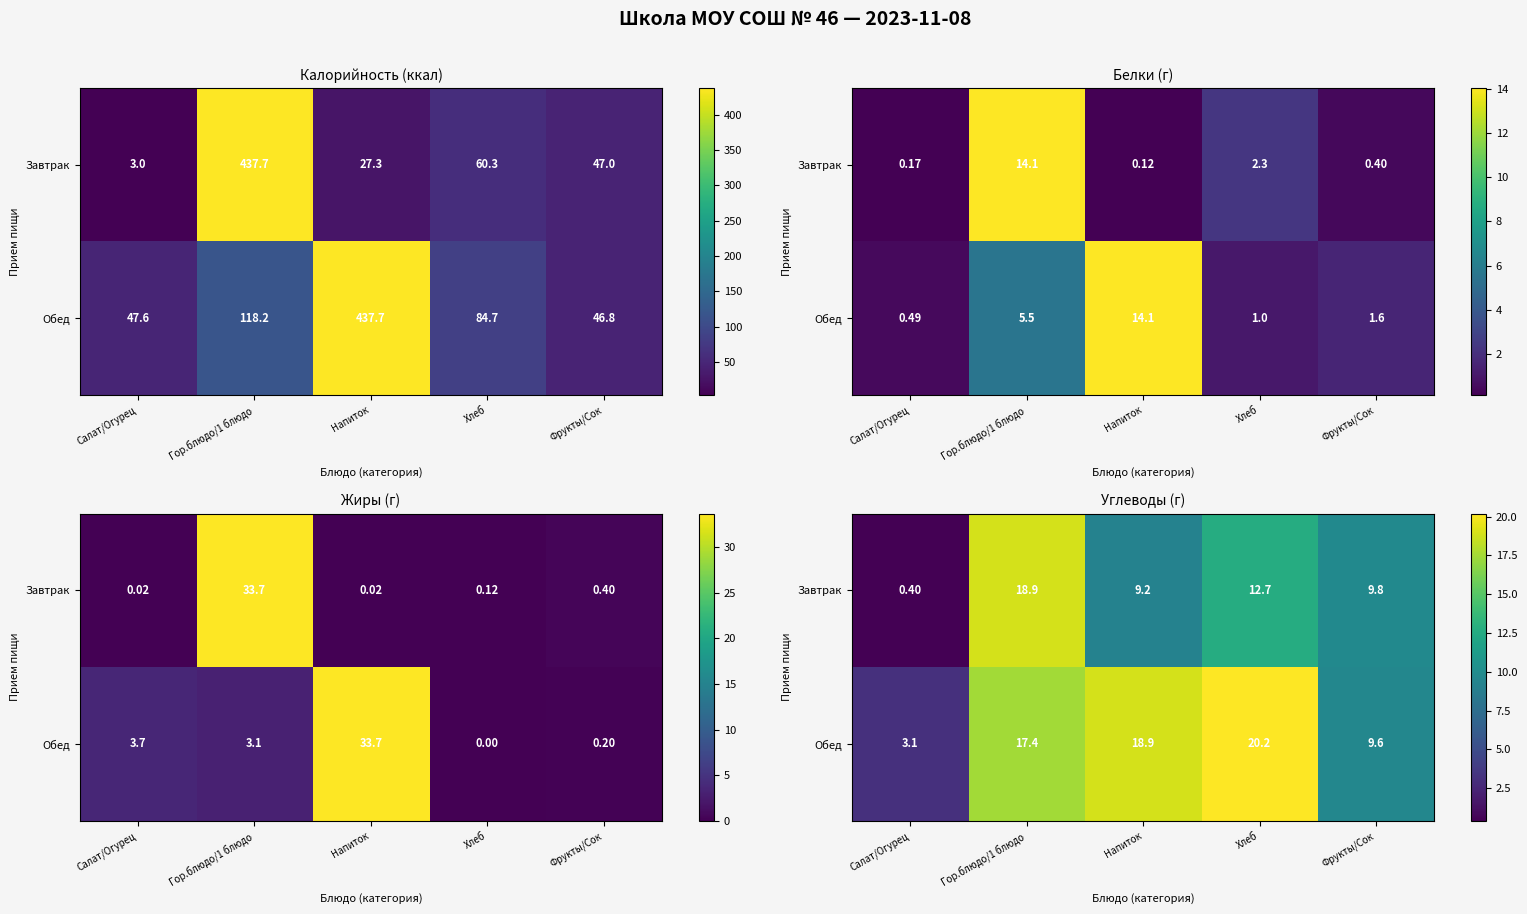

Between Напиток and Хлеб, which is larger?

Хлеб